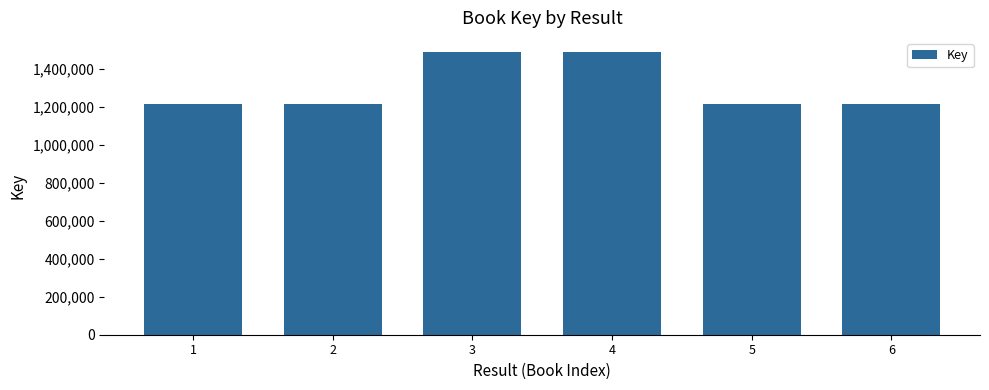

What is the value of the 6th bar from the left?

1213454